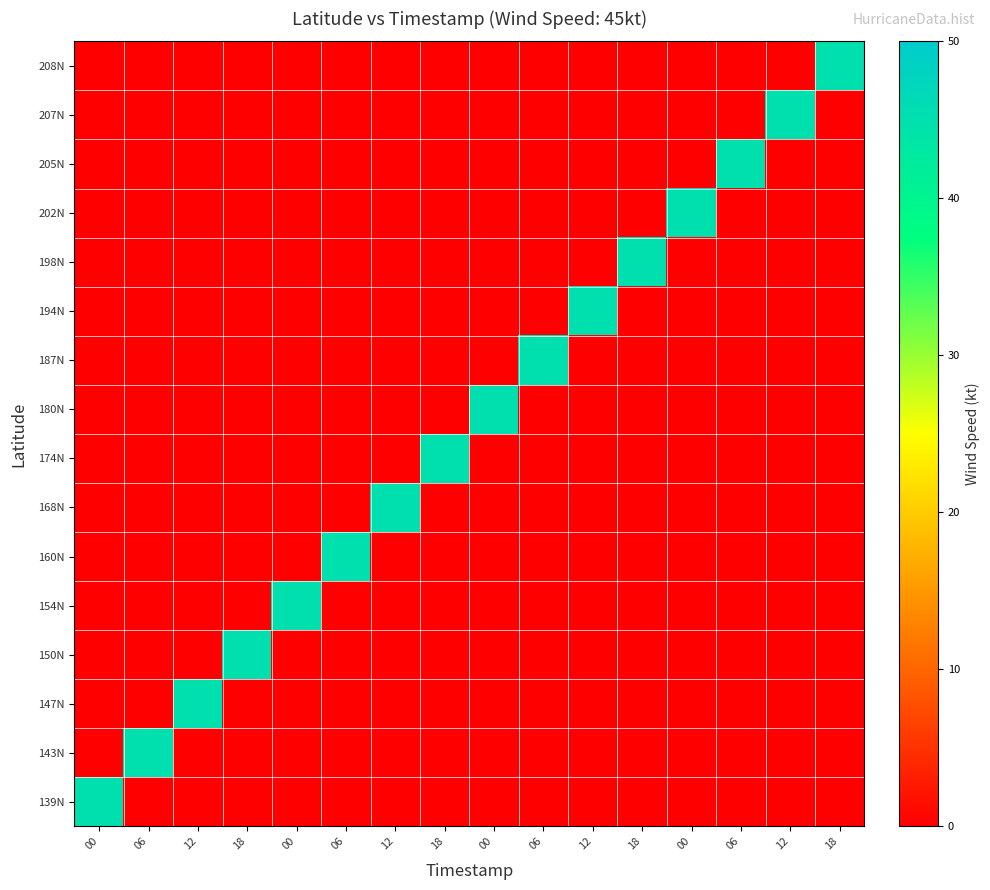

Reading left to right, extract all data points from this chart.

139N: 00=45	06=0	12=0	18=0	00=0	06=0	12=0	18=0	00=0	06=0	12=0	18=0	00=0	06=0	12=0	18=0
143N: 00=0	06=45	12=0	18=0	00=0	06=0	12=0	18=0	00=0	06=0	12=0	18=0	00=0	06=0	12=0	18=0
147N: 00=0	06=0	12=45	18=0	00=0	06=0	12=0	18=0	00=0	06=0	12=0	18=0	00=0	06=0	12=0	18=0
150N: 00=0	06=0	12=0	18=45	00=0	06=0	12=0	18=0	00=0	06=0	12=0	18=0	00=0	06=0	12=0	18=0
154N: 00=0	06=0	12=0	18=0	00=45	06=0	12=0	18=0	00=0	06=0	12=0	18=0	00=0	06=0	12=0	18=0
160N: 00=0	06=0	12=0	18=0	00=0	06=45	12=0	18=0	00=0	06=0	12=0	18=0	00=0	06=0	12=0	18=0
168N: 00=0	06=0	12=0	18=0	00=0	06=0	12=45	18=0	00=0	06=0	12=0	18=0	00=0	06=0	12=0	18=0
174N: 00=0	06=0	12=0	18=0	00=0	06=0	12=0	18=45	00=0	06=0	12=0	18=0	00=0	06=0	12=0	18=0
180N: 00=0	06=0	12=0	18=0	00=0	06=0	12=0	18=0	00=45	06=0	12=0	18=0	00=0	06=0	12=0	18=0
187N: 00=0	06=0	12=0	18=0	00=0	06=0	12=0	18=0	00=0	06=45	12=0	18=0	00=0	06=0	12=0	18=0
194N: 00=0	06=0	12=0	18=0	00=0	06=0	12=0	18=0	00=0	06=0	12=45	18=0	00=0	06=0	12=0	18=0
198N: 00=0	06=0	12=0	18=0	00=0	06=0	12=0	18=0	00=0	06=0	12=0	18=45	00=0	06=0	12=0	18=0
202N: 00=0	06=0	12=0	18=0	00=0	06=0	12=0	18=0	00=0	06=0	12=0	18=0	00=45	06=0	12=0	18=0
205N: 00=0	06=0	12=0	18=0	00=0	06=0	12=0	18=0	00=0	06=0	12=0	18=0	00=0	06=45	12=0	18=0
207N: 00=0	06=0	12=0	18=0	00=0	06=0	12=0	18=0	00=0	06=0	12=0	18=0	00=0	06=0	12=45	18=0
208N: 00=0	06=0	12=0	18=0	00=0	06=0	12=0	18=0	00=0	06=0	12=0	18=0	00=0	06=0	12=0	18=45